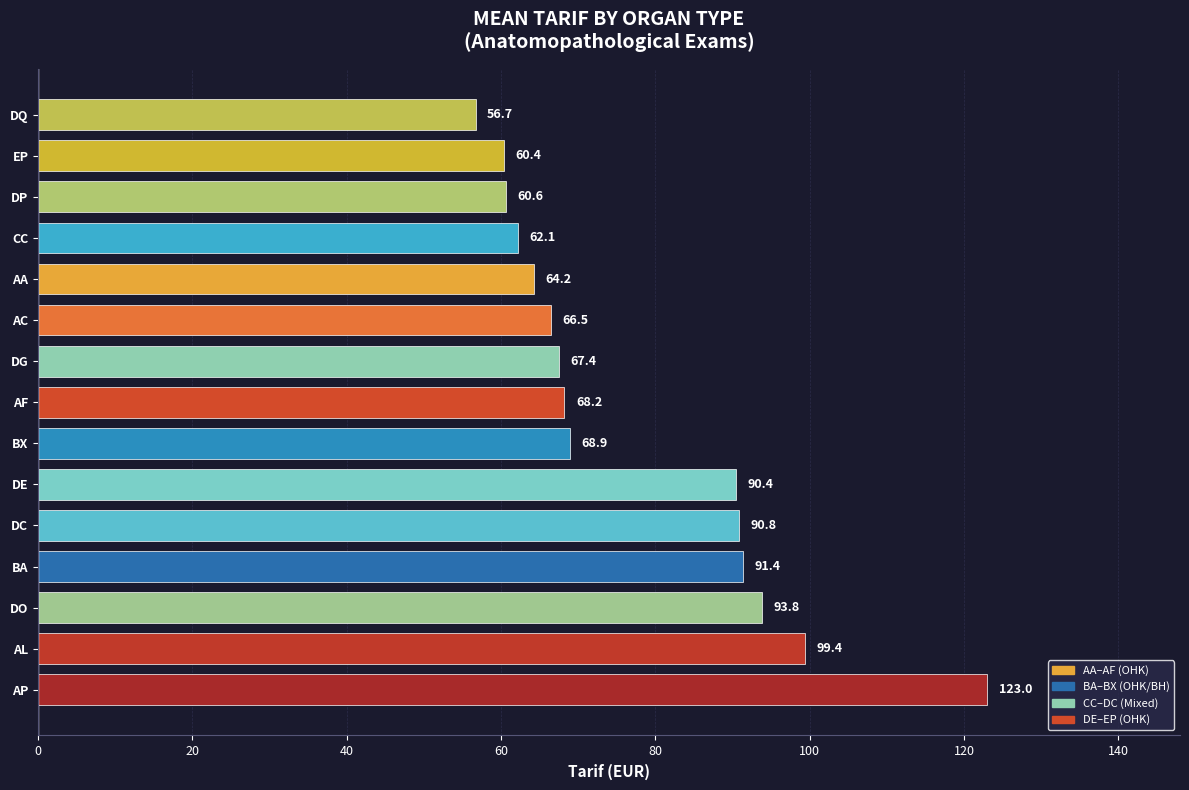

What is the difference between the second highest and second lowest values?

39.0